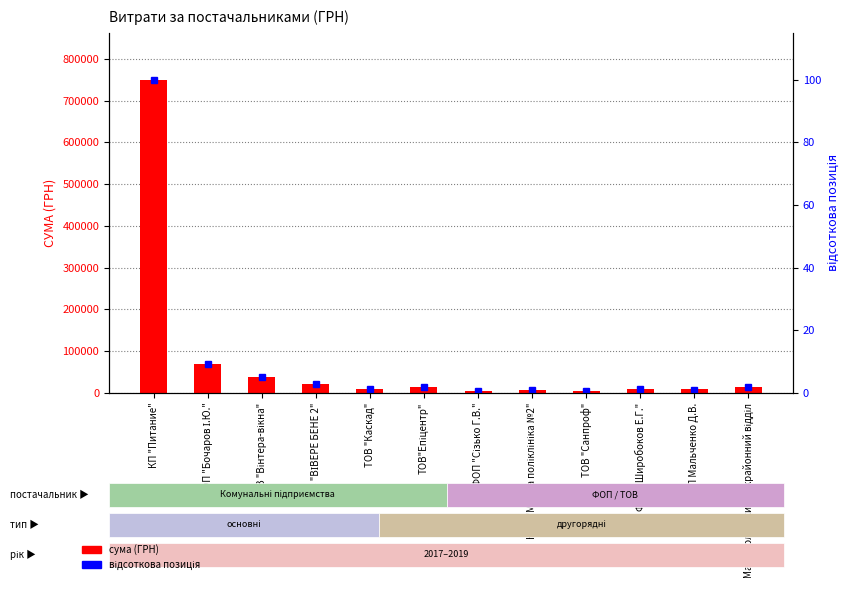

How many categories are shown in the chart?

12